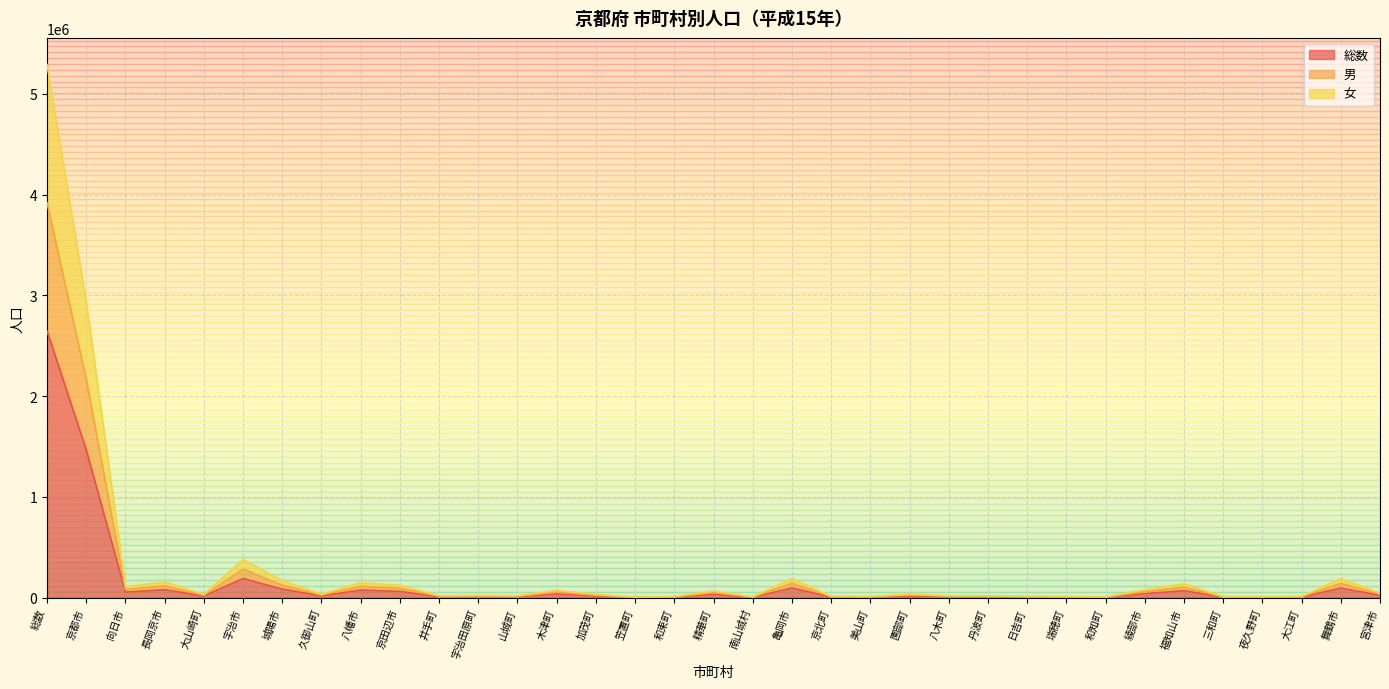

The value of 男 at 宇治市 is 281323. True or false?

True